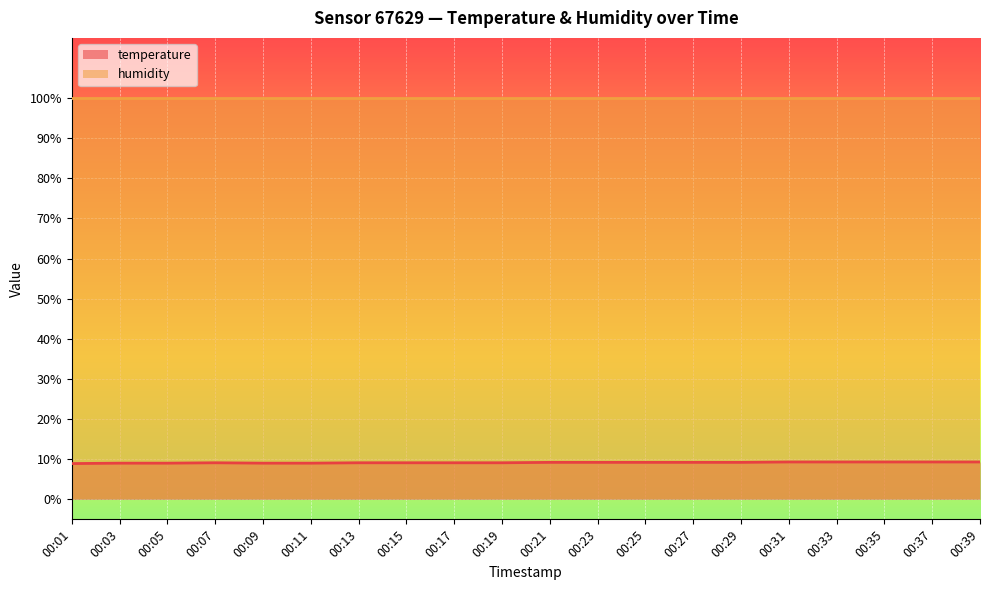

What is the average value?

9.1